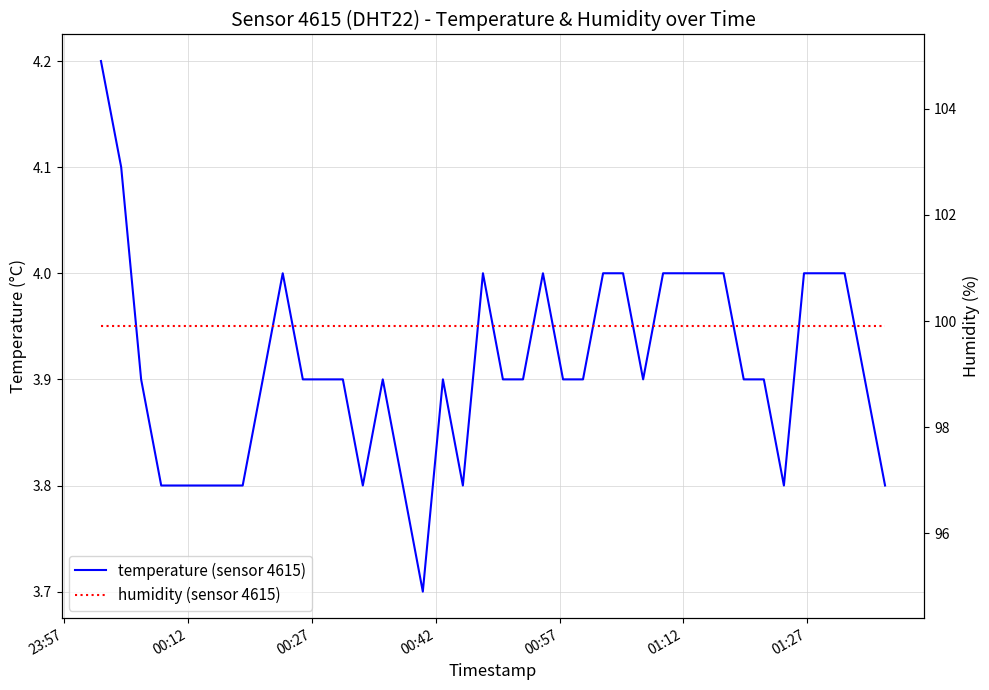

True or false: humidity (sensor 4615) and temperature (sensor 4615) intersect in this chart.

False